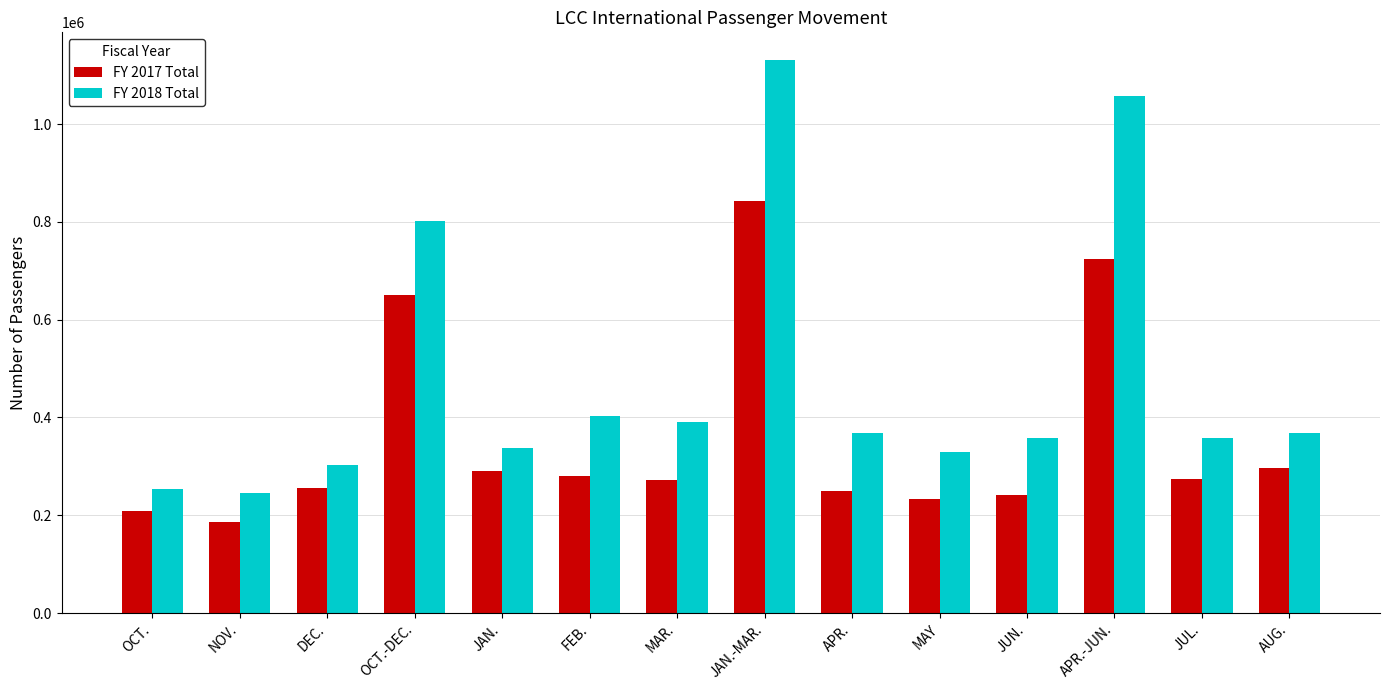

At DEC., list the series in order from smallest to largest.

FY 2017 Total, FY 2018 Total